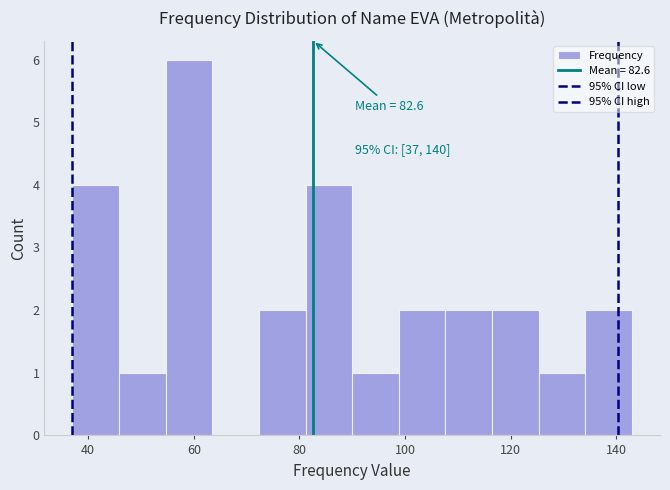

Over which range of the x-axis is the bar tallest?

54 to 64